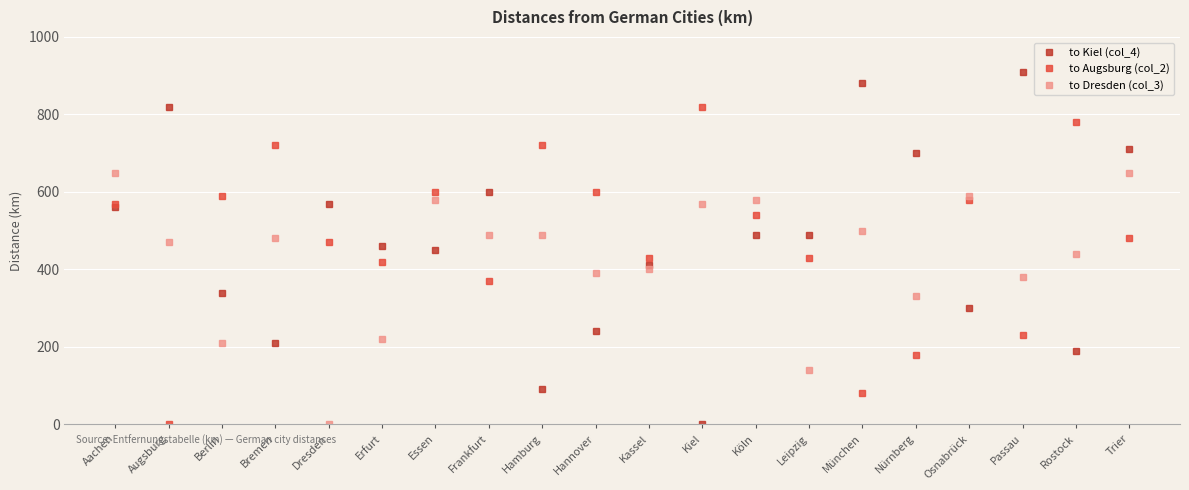

What is the average value of the to Dresden (col_3) series?

428